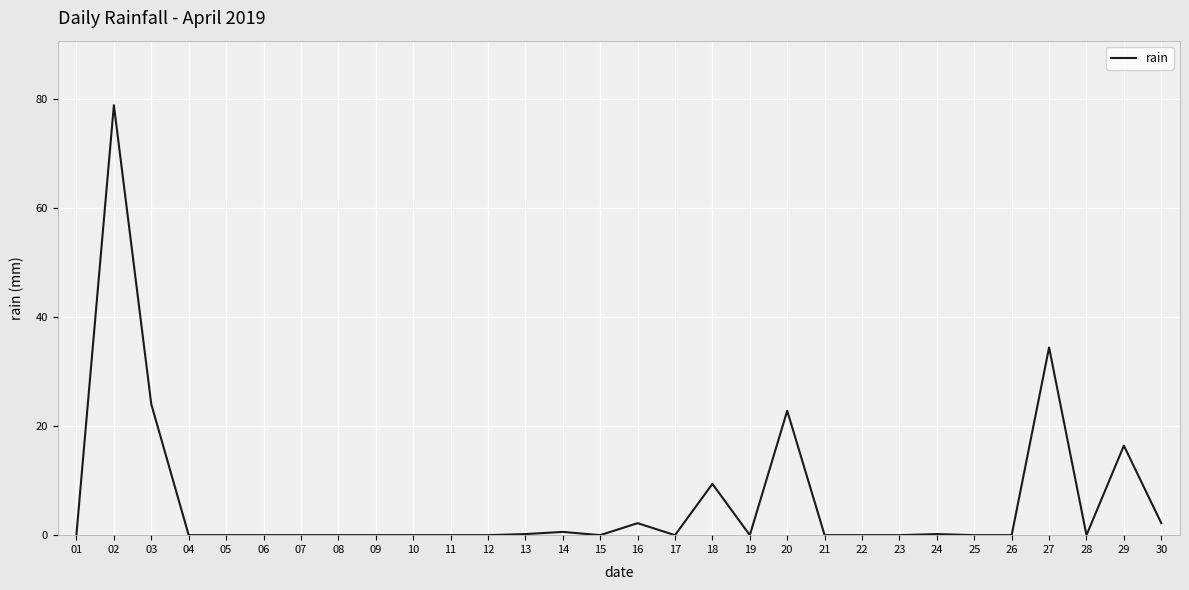

Where is the first local maximum?

02